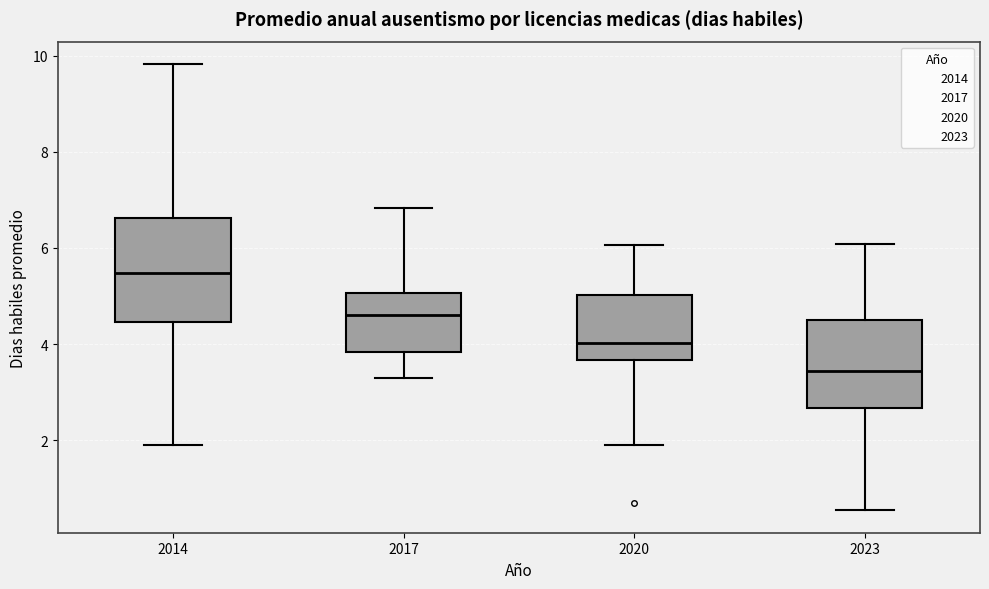

Reading left to right, read every box against the y-axis: the position of its median line, the range the box covers, and the ends of its whiskers. The values are not printed on the chart, so give them approximately, as read against the axis.

2014: median 5.4, box 4.4 to 6.6, whiskers 2.0 to 9.8
2017: median 4.6, box 3.8 to 5.0, whiskers 3.2 to 6.8
2020: median 4.0, box 3.6 to 5.0, whiskers 2.0 to 6.0
2023: median 3.4, box 2.6 to 4.4, whiskers 0.6 to 6.0